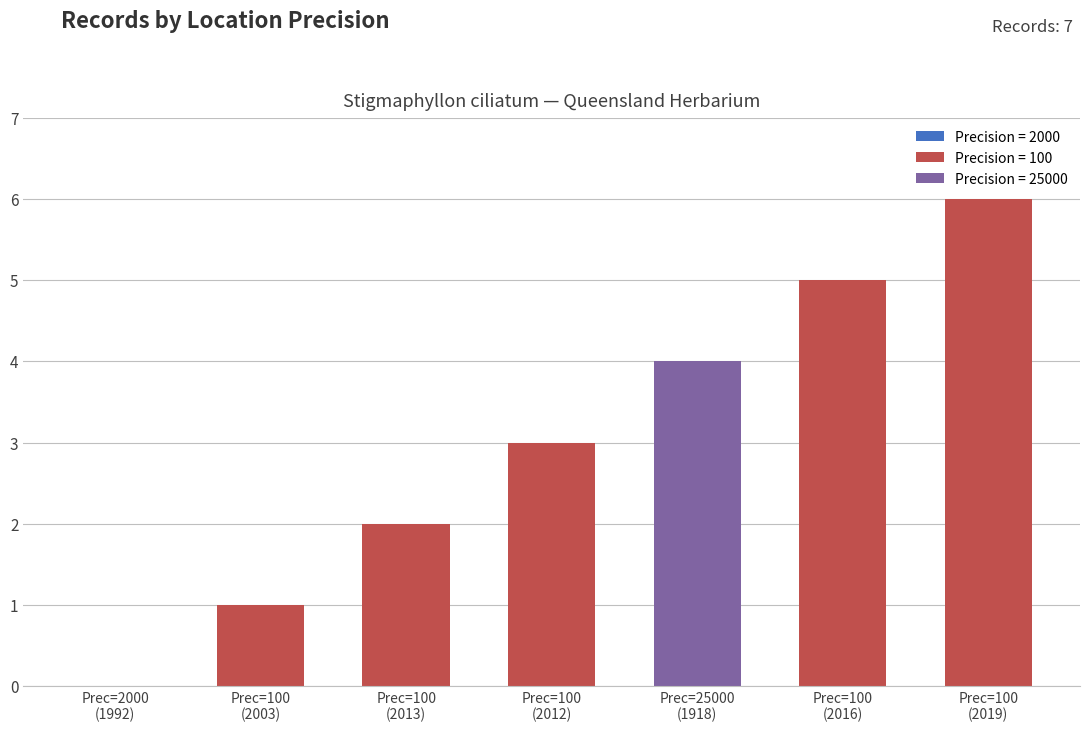

List the labels in order of value, smallest first.

2000, 100, 100, 100, 25000, 100, 100